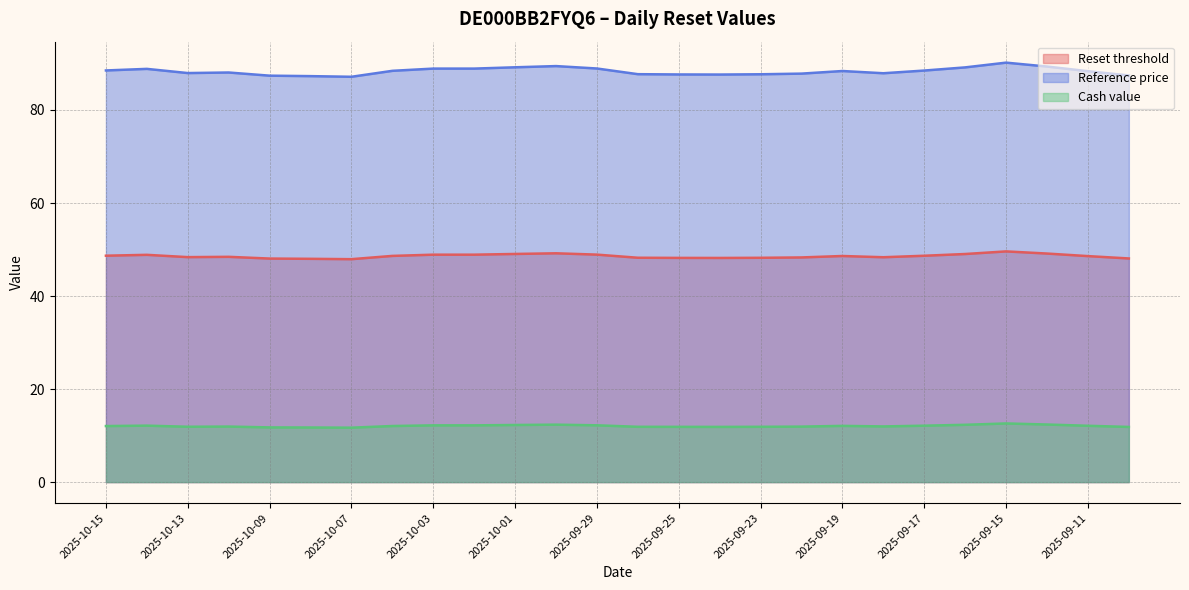

The Reference price series shows 88.4 at 2025-09-19. True or false?

True